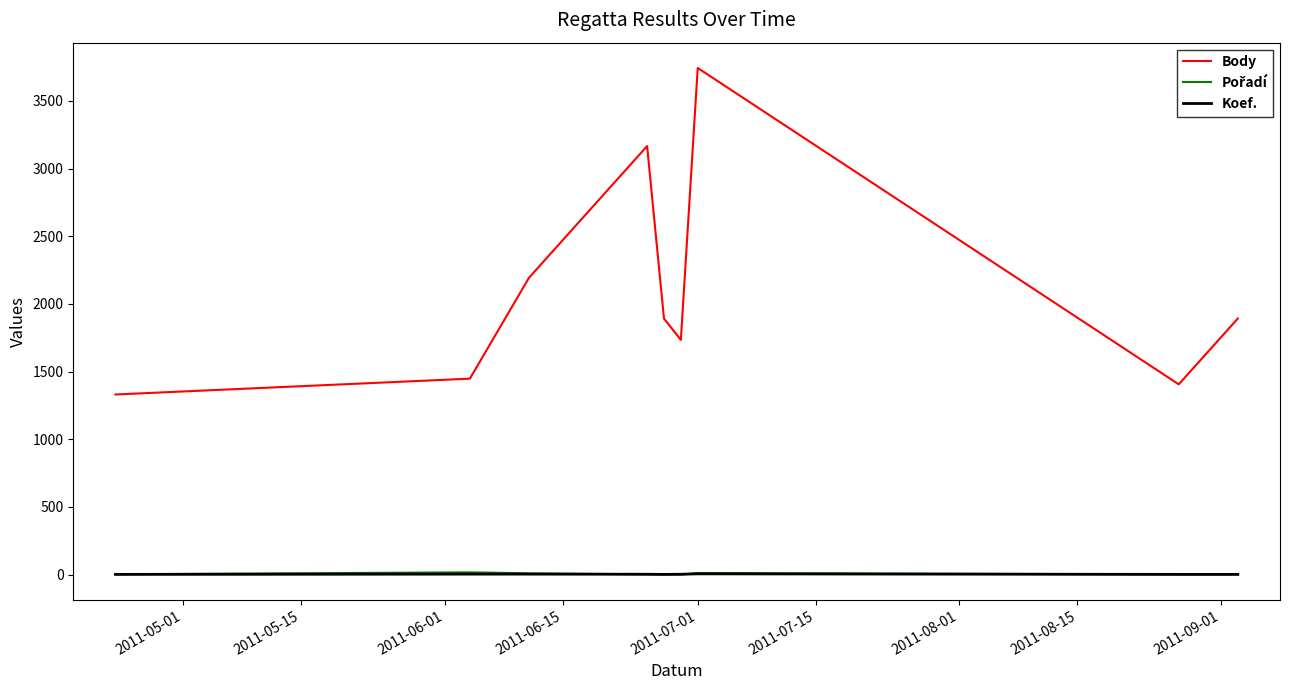

What is the sum of all Body values?

18805